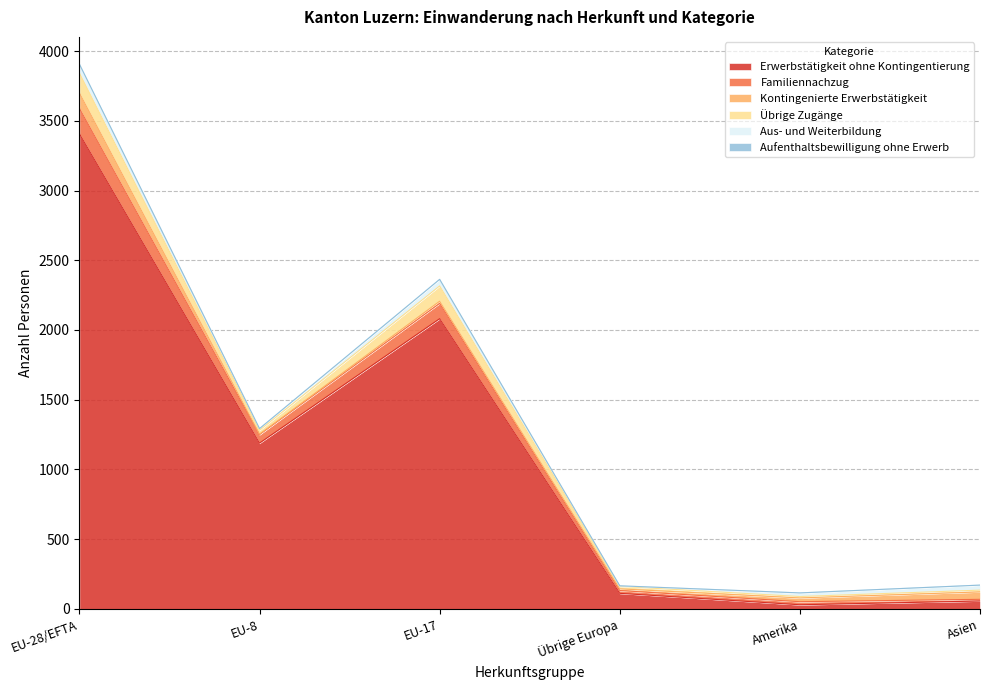

Reading right to left, transcribe all the data shown in this chart.

Erwerbstätigkeit ohne Kontingentierung: 57	30	112	2081	1189	3407
Familiennachzug: 12	22	20	110	61	182
Kontingenierte Erwerbstätigkeit: 53	27	12	15	3	110
Übrige Zugänge: 13	10	18	110	28	143
Aus- und Weiterbildung: 36	26	3	47	12	64
Aufenthaltsbewilligung ohne Erwerb: 0	0	1	0	0	0